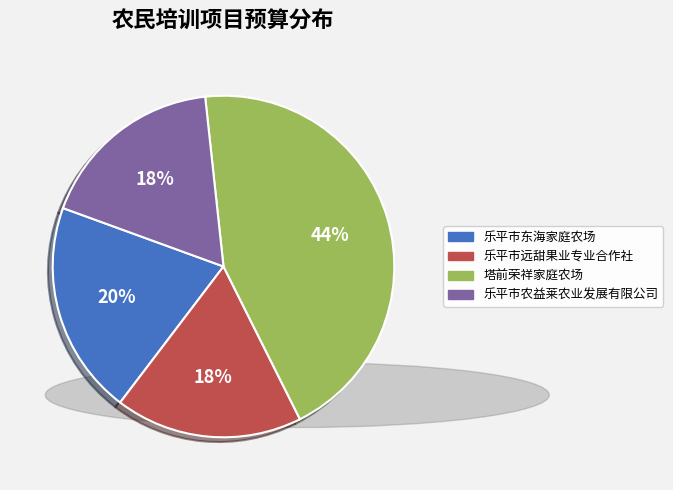

Do 塔前荣祥家庭农场 and 乐平市农益莱农业发展有限公司 together represent more than half of the pie?

Yes